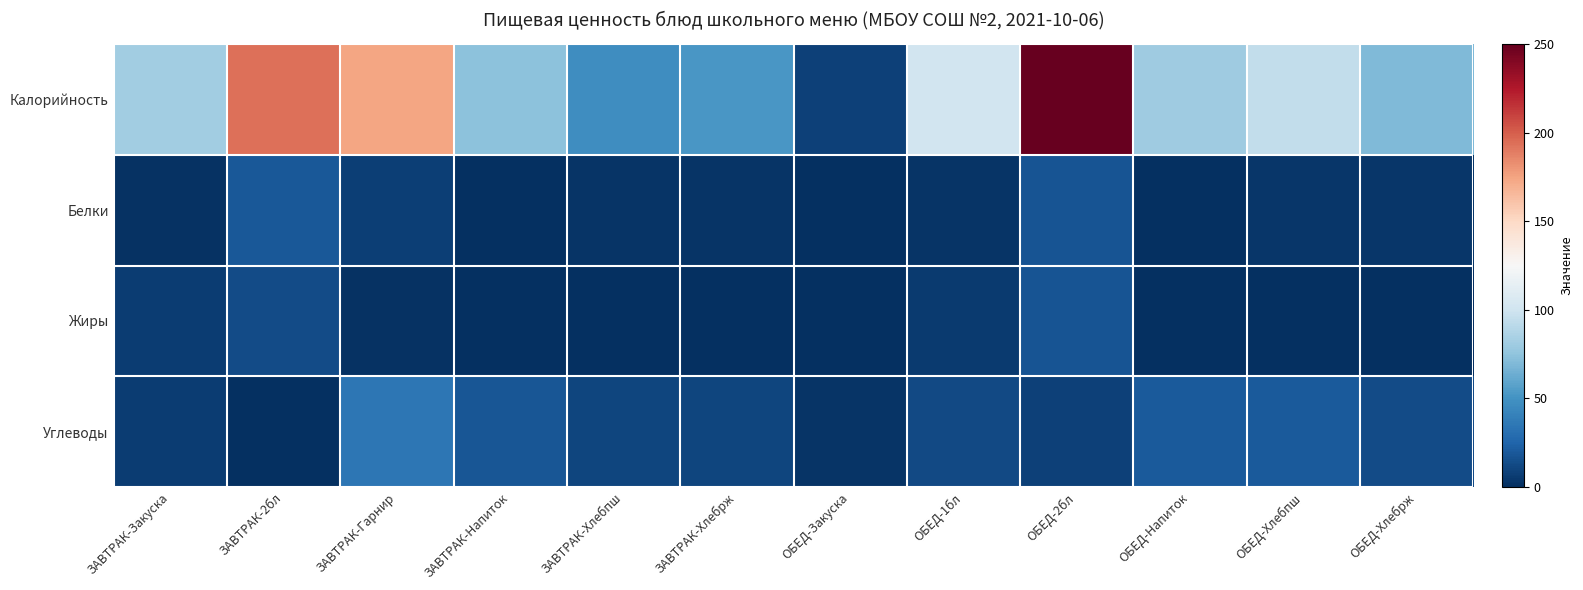

Count the number of categories in the chart.

12